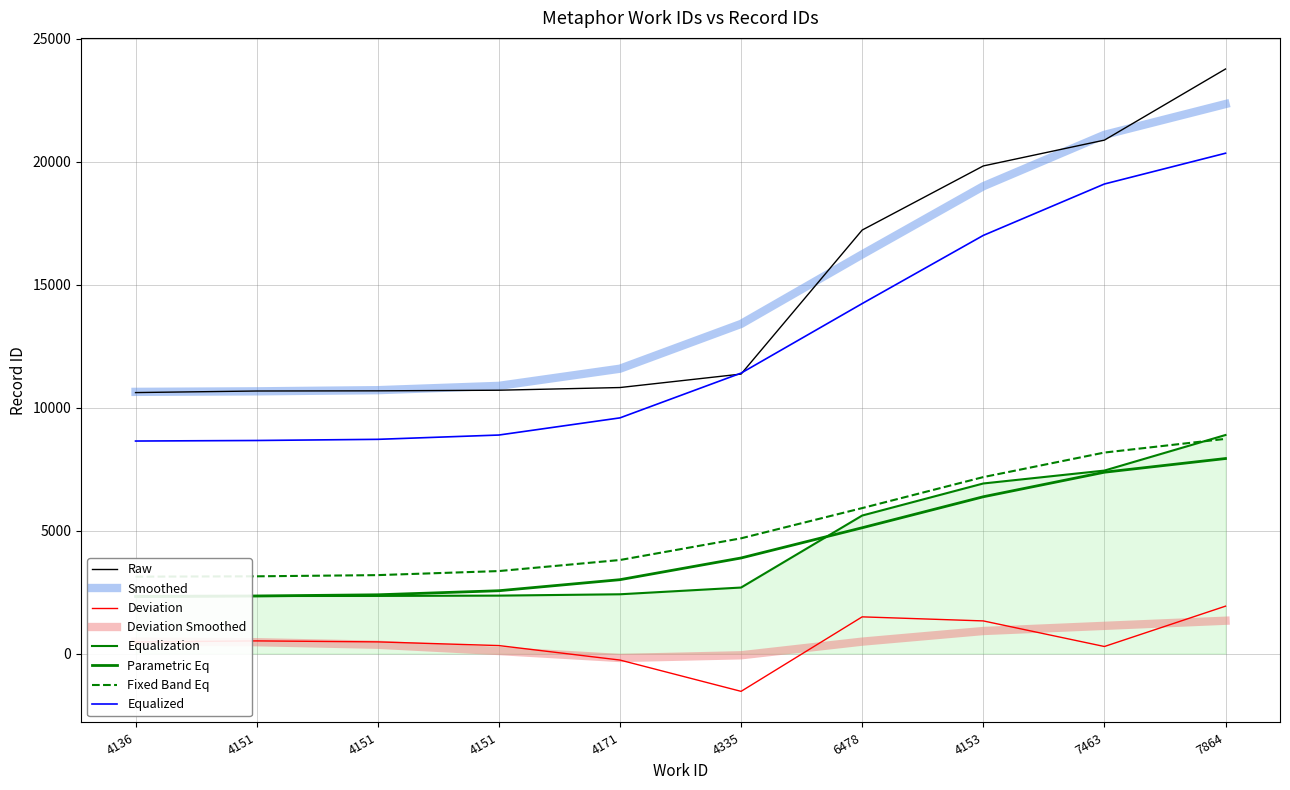

The chart shows a value of 3116 at 4151. True or false?

False